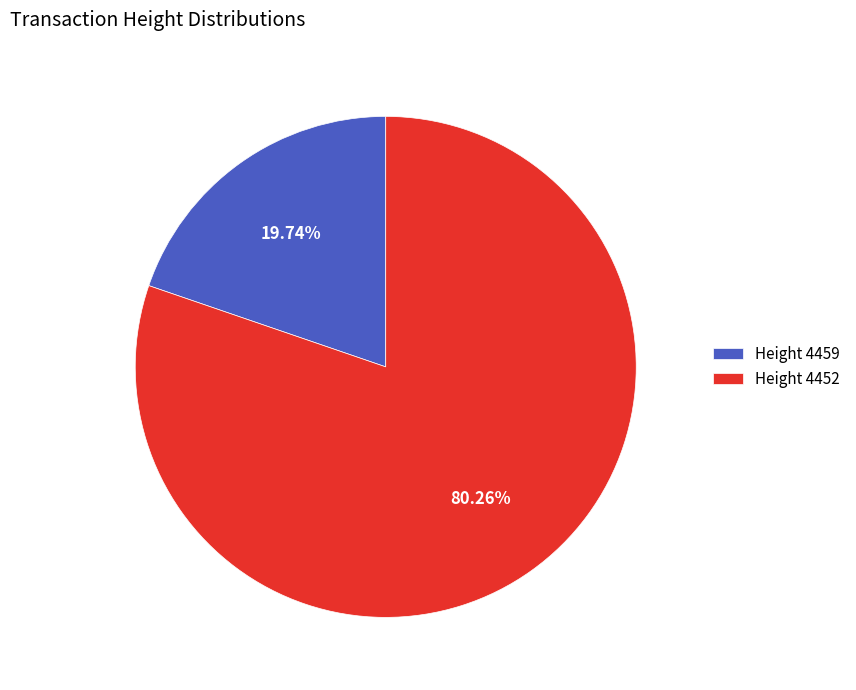

Approximately how many times larger is the value at Height 4452 compared to Height 4459?

4.1